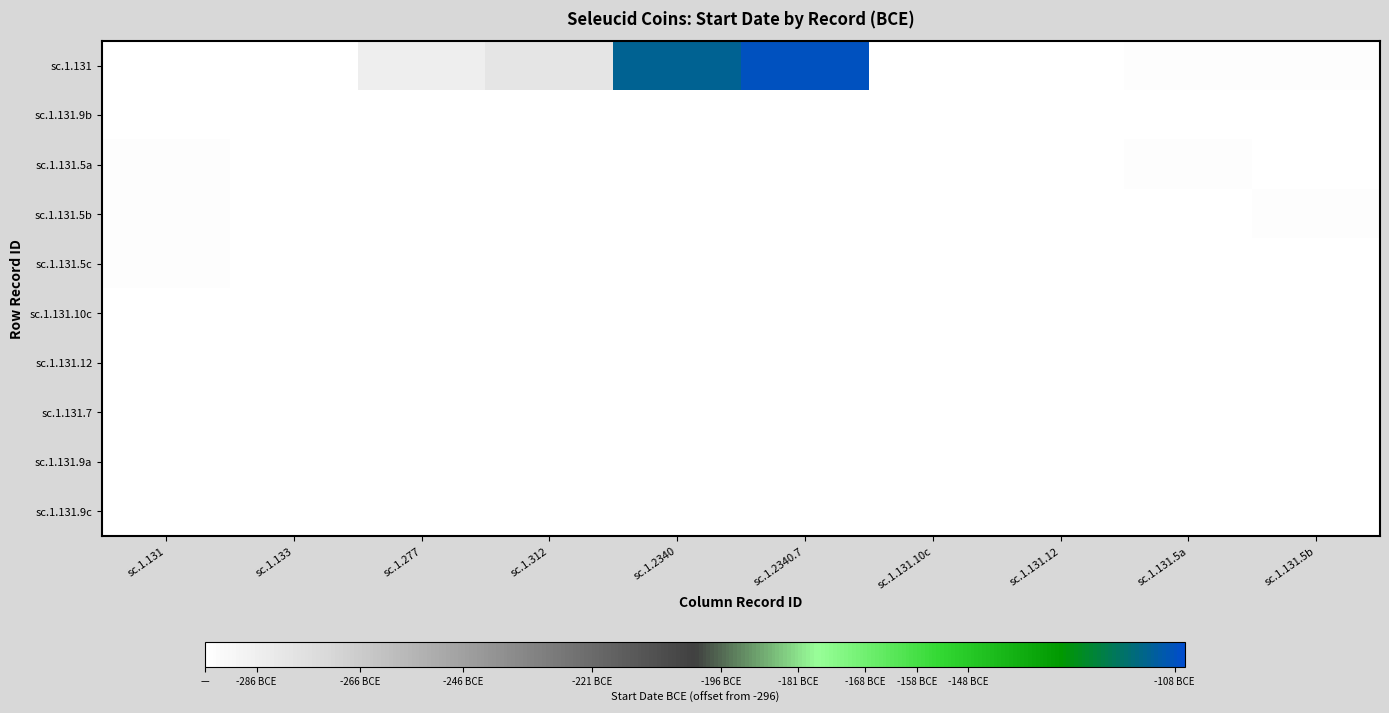

List the labels in order of sc.1.131.12 value, largest first.

sc.1.131, sc.1.133, sc.1.277, sc.1.312, sc.1.2340, sc.1.2340.7, sc.1.131.10c, sc.1.131.12, sc.1.131.5a, sc.1.131.5b